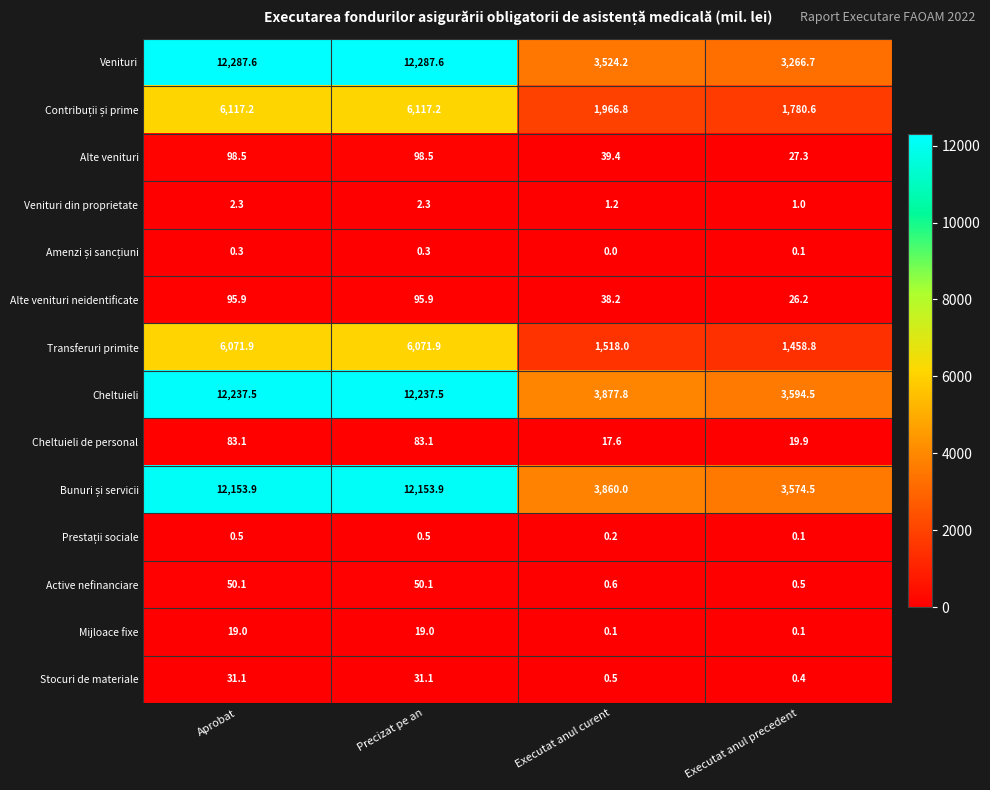

What is the difference between the highest and lowest values at Executat anul curent?

3877.8